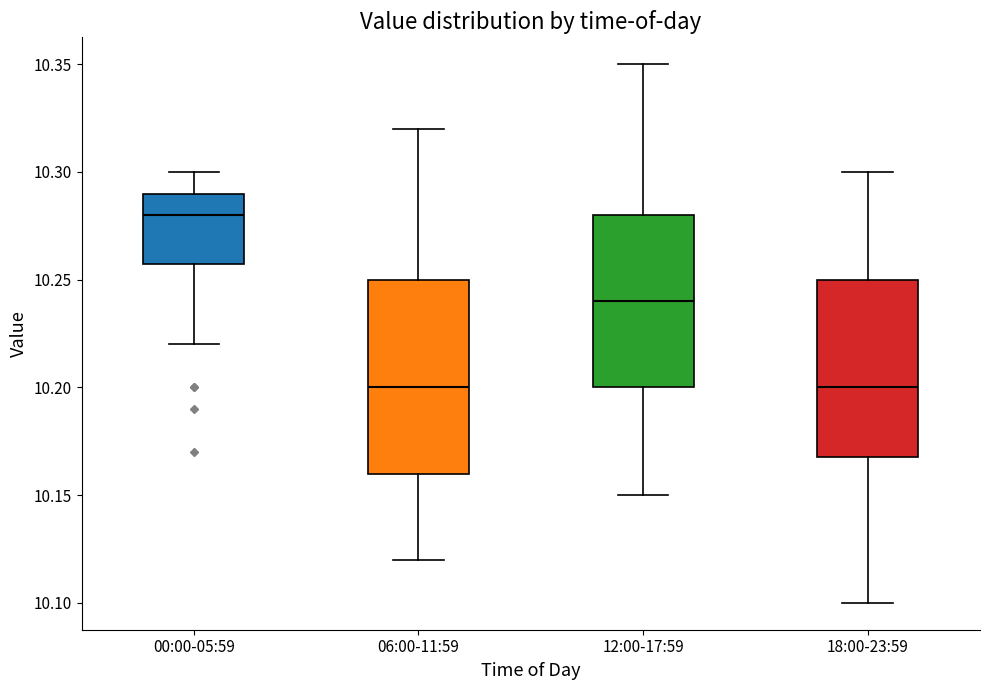

Reading left to right, read every box against the y-axis: the position of its median line, the range the box covers, and the ends of its whiskers. The values are not printed on the chart, so give them approximately, as read against the axis.

00:00-05:59: median 10.28, box 10.26 to 10.29, whiskers 10.22 to 10.30
06:00-11:59: median 10.20, box 10.16 to 10.25, whiskers 10.12 to 10.32
12:00-17:59: median 10.24, box 10.20 to 10.28, whiskers 10.15 to 10.35
18:00-23:59: median 10.20, box 10.17 to 10.25, whiskers 10.10 to 10.30